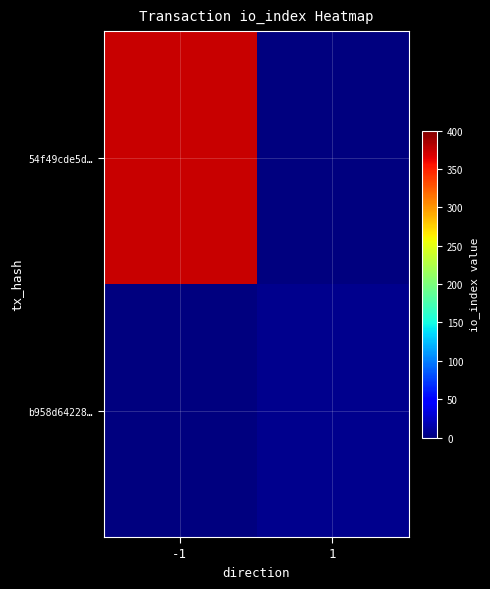

At how many categories does at least one series exceed 18?

1